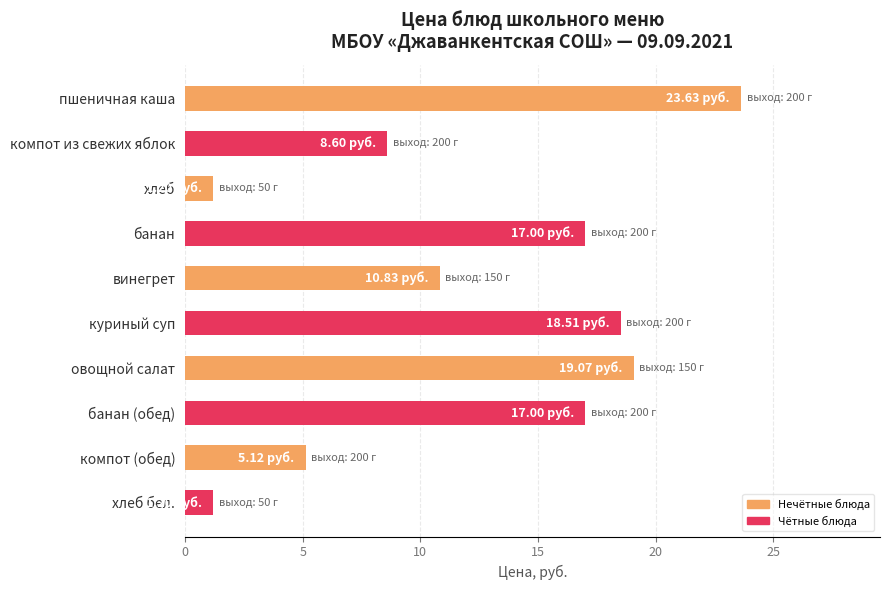

What is the difference between the values at компот из свежих яблок and куриный суп?

9.9